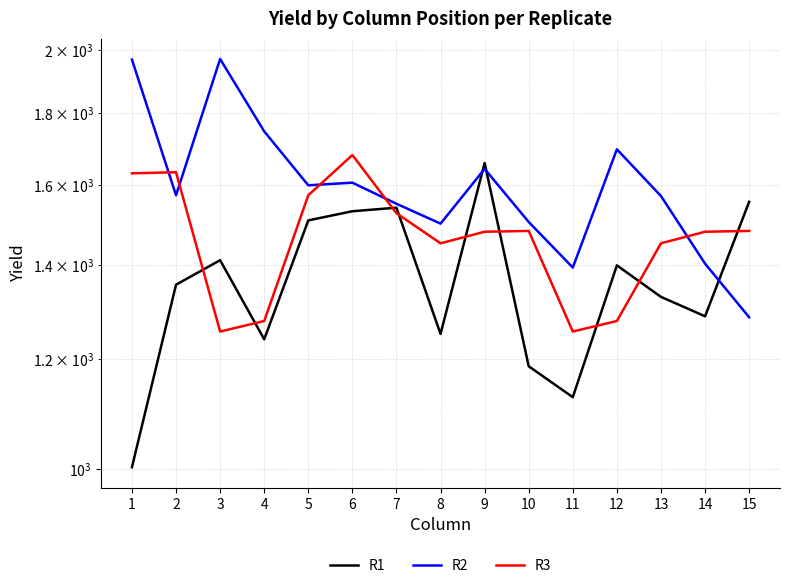

Between which two adjacent categories do R1 and R2 first intersect?

8 and 9